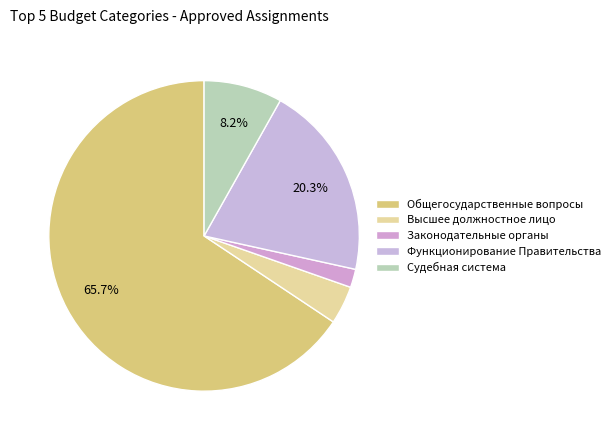

Which has a higher value, Судебная система or Функционирование Правительства?

Функционирование Правительства